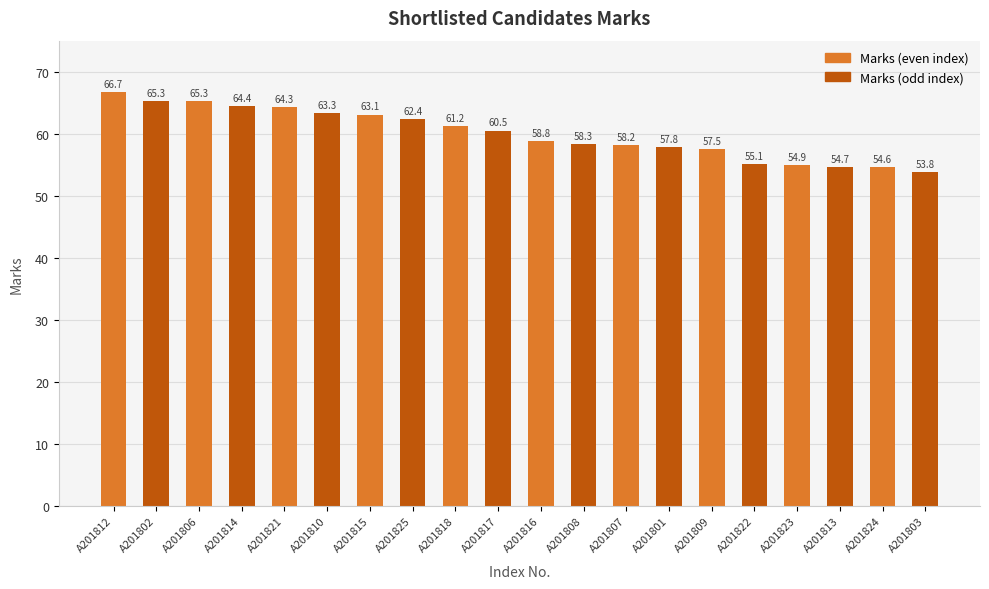

Does the chart contain any negative values?

No